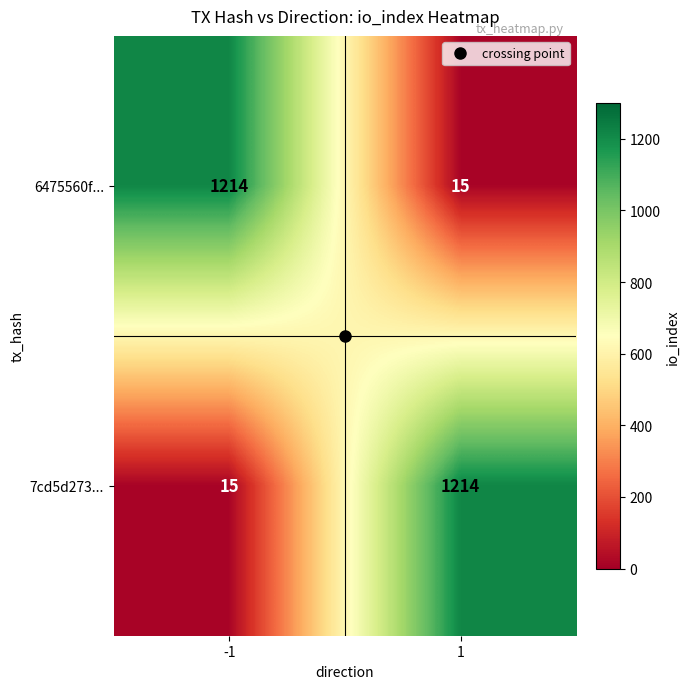

Is it true that 7cd5d273... equals 1214 at 1?

True